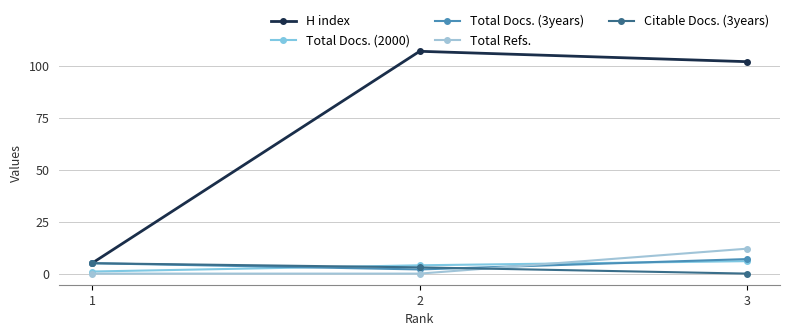

Rank the categories by Total Docs. (2000) value from lowest to highest.

1, 2, 3